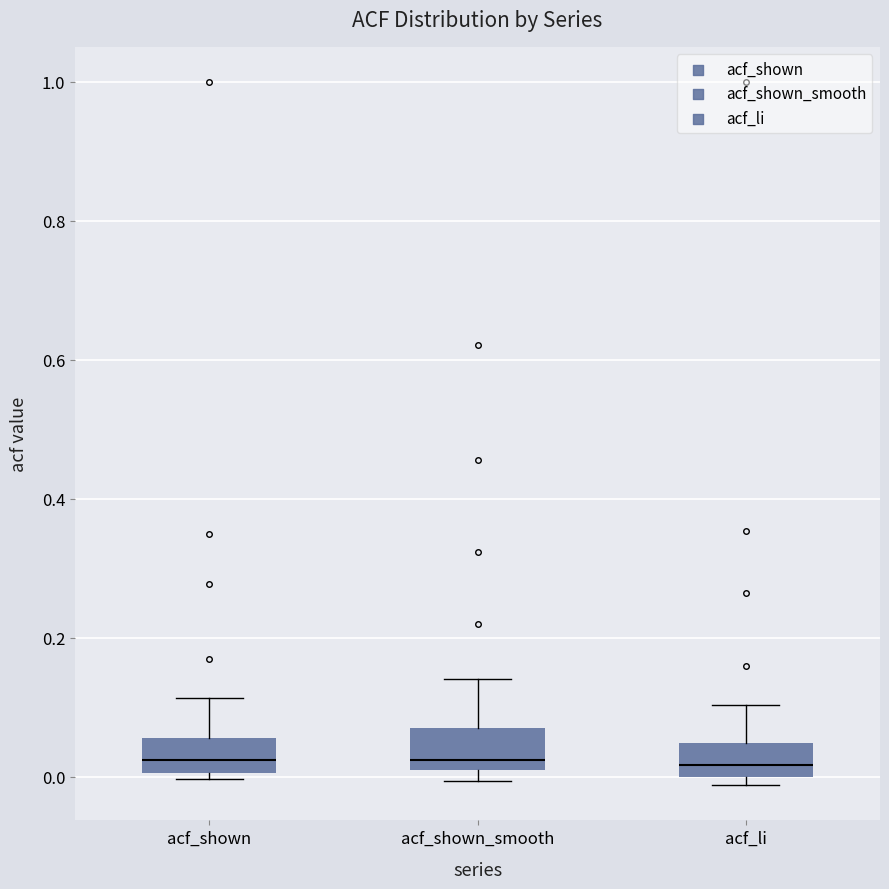

Where does the upper whisker of the box for acf_li end on the y-axis? The values are not printed on the chart, so give them approximately, as read against the axis.

0.10